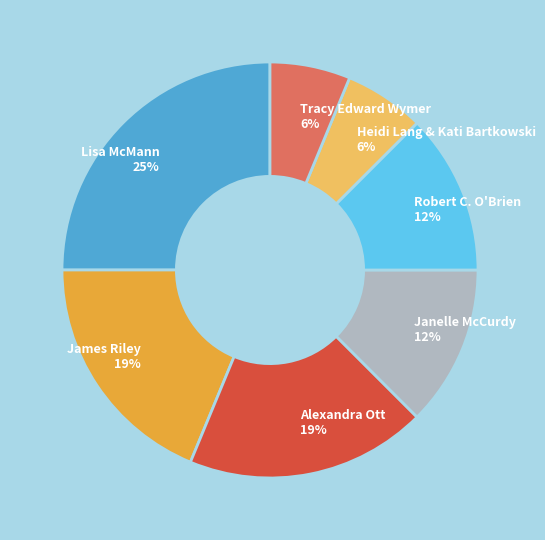

True or false: Lisa McMann accounts for 25% of the total.

True